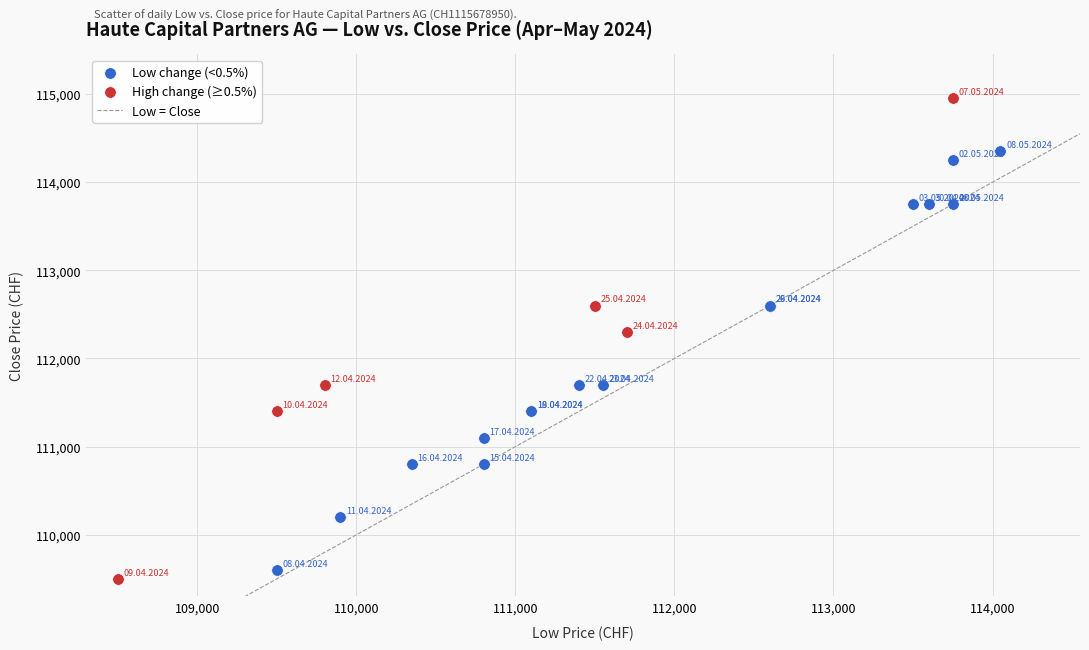

Which series has the largest Y range (max minus min)?

High change (≥0.5%)